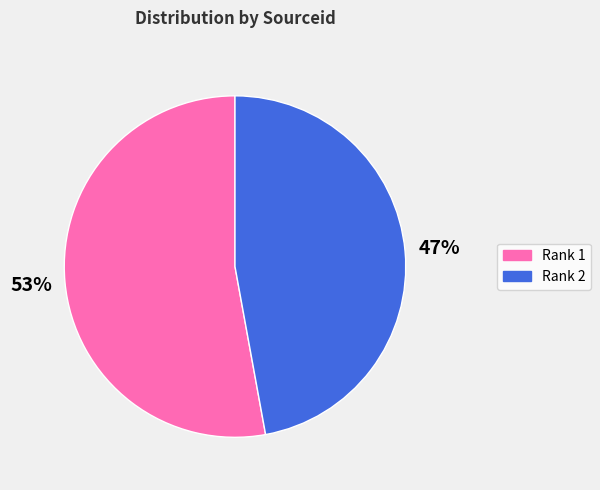

Rank the categories by value from lowest to highest.

Rank 2, Rank 1